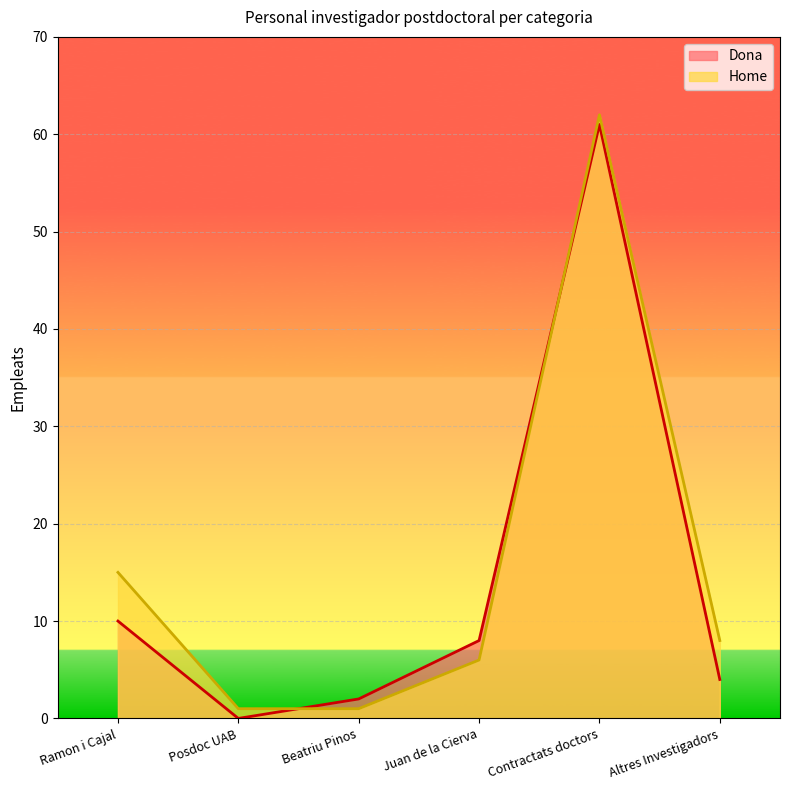

What is the average value of the Dona series?

14